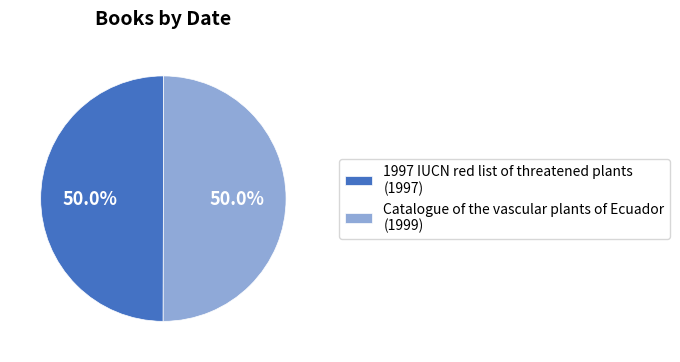

Approximately how many times larger is the value at Catalogue of the vascular plants of Ecuador (1999) compared to 1997 IUCN red list of threatened plants (1997)?

1.0